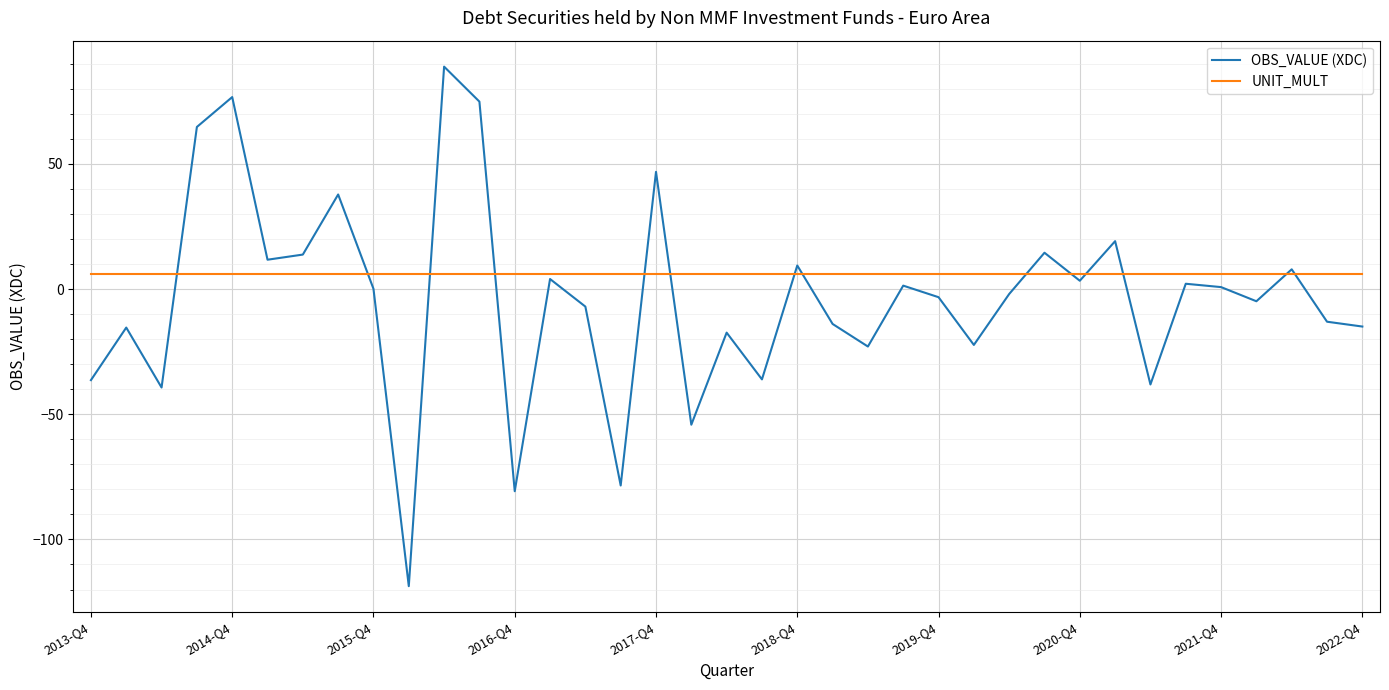

Which series has the largest total across all categories?

UNIT_MULT